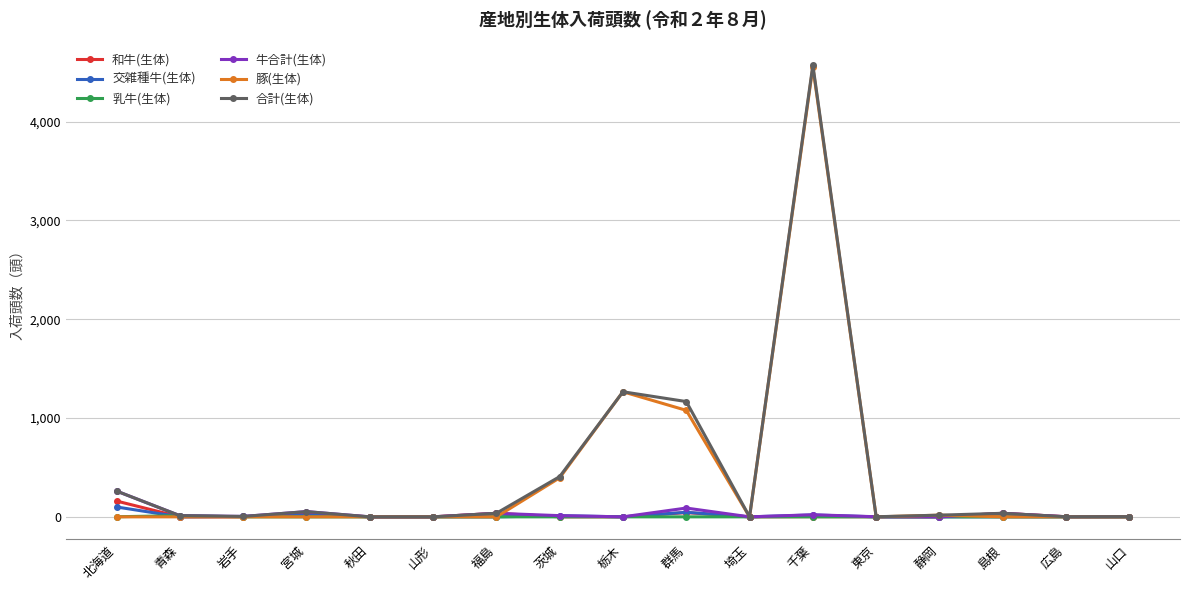

What is the maximum value shown in the chart?

4573